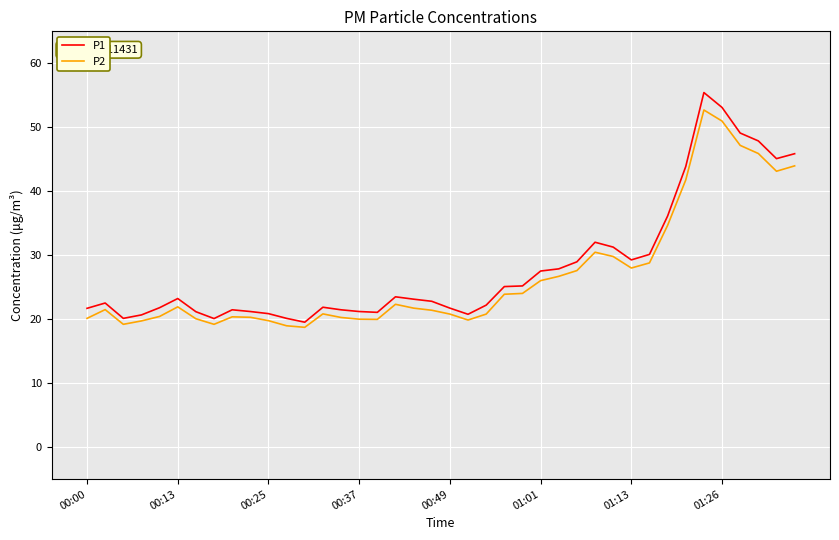

What is the difference between the maximum and minimum values in the P1 series?

35.9